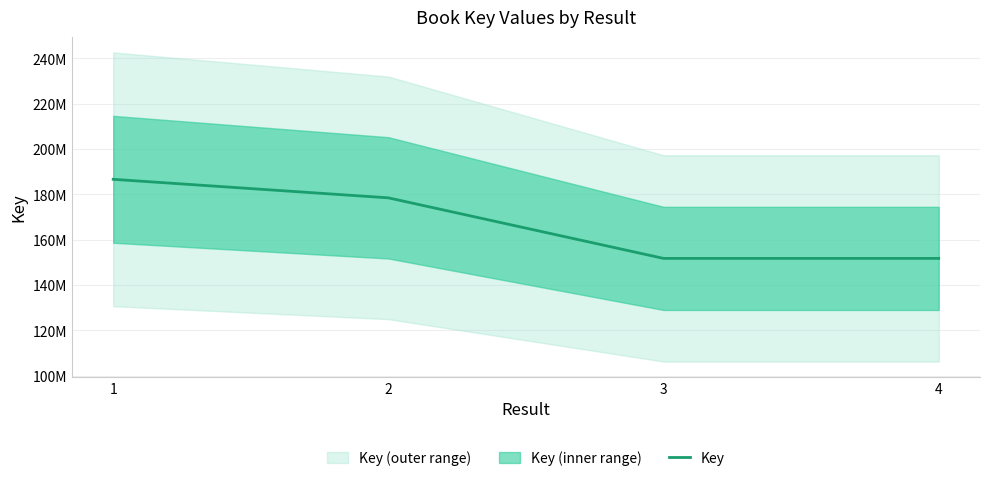

What is the sum of all values?

668478912